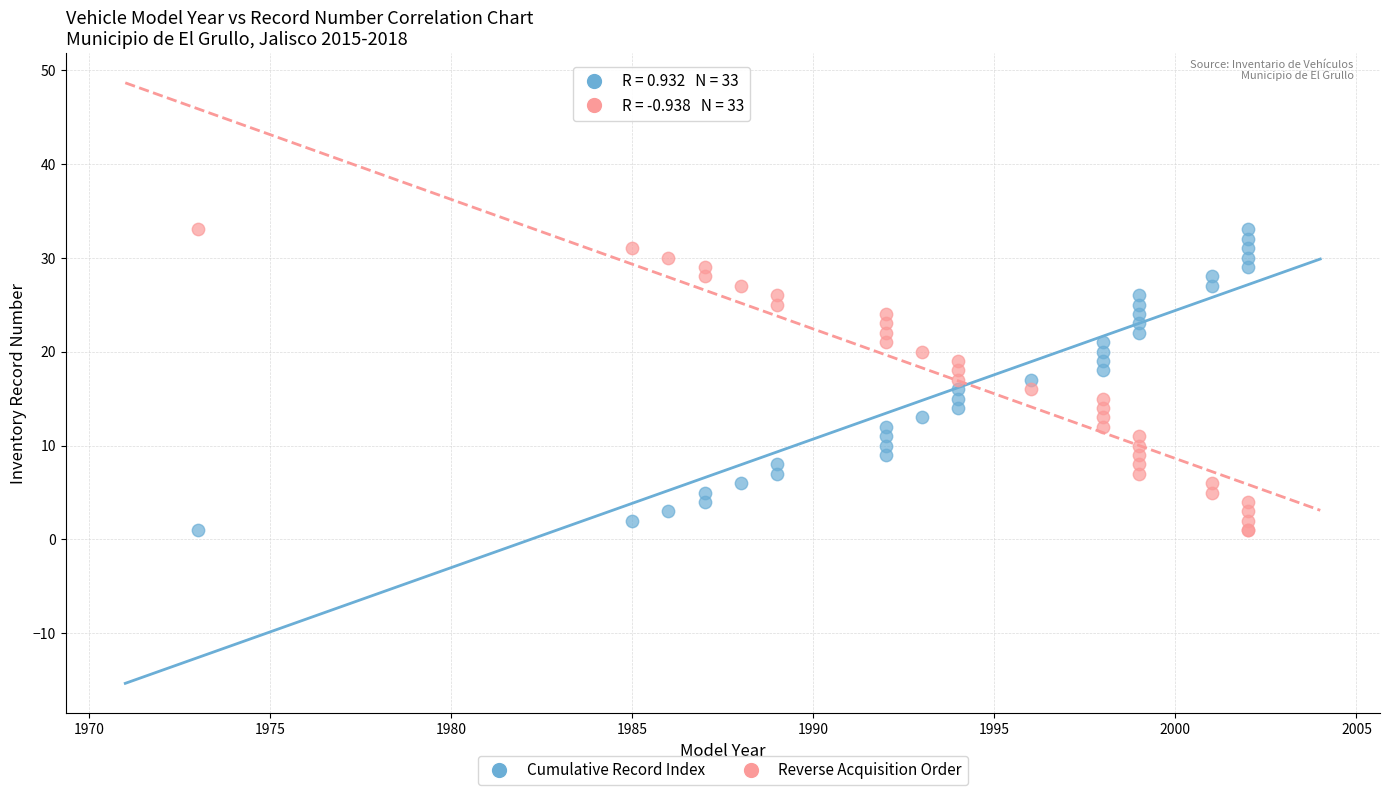

What is the X range (max minus min) for the scatter plot?

29